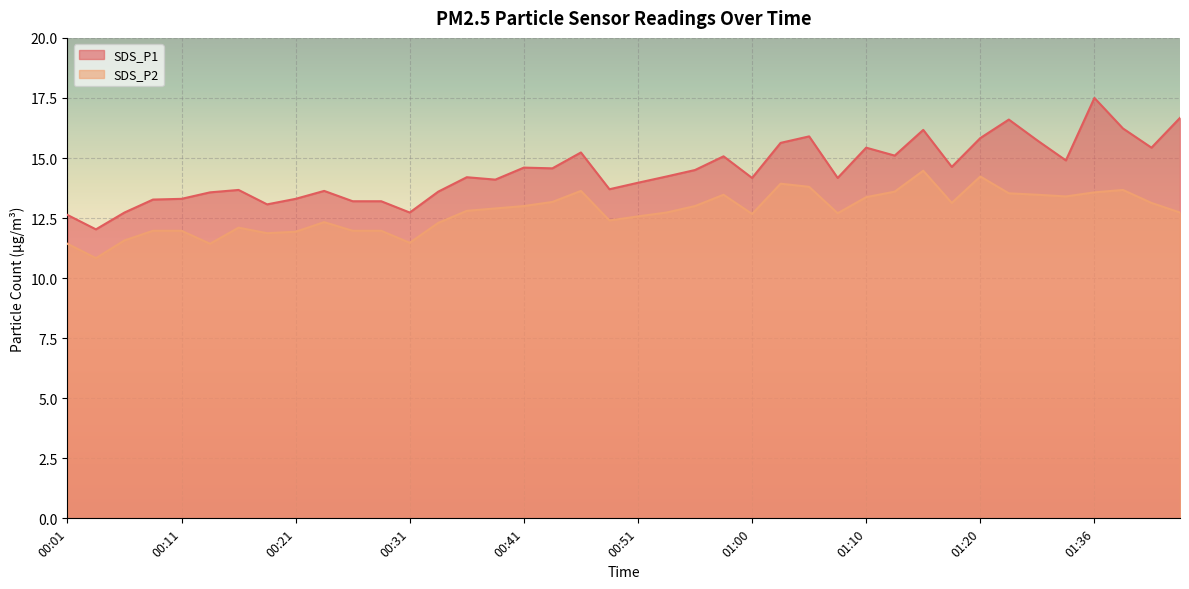

What is the difference between the highest and lowest values at 00:28?

1.2